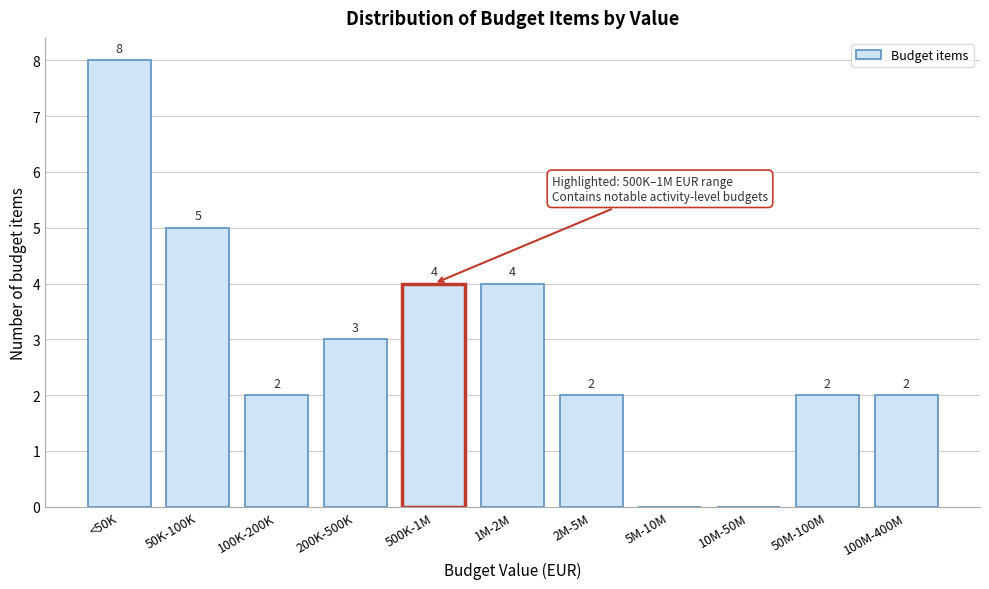

Reading right to left, what are all the values shown in this chart?

100M-400M=2	50M-100M=2	10M-50M=0	5M-10M=0	2M-5M=2	1M-2M=4	500K-1M=4	200K-500K=3	100K-200K=2	50K-100K=5	<50K=8